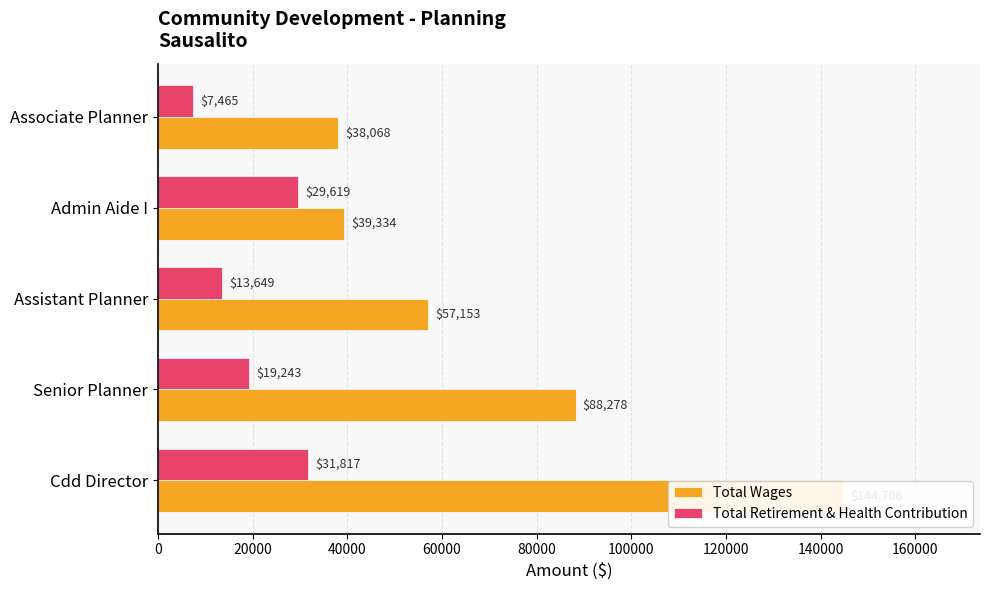

What is the average value of the Total Retirement & Health Contribution series?

20359